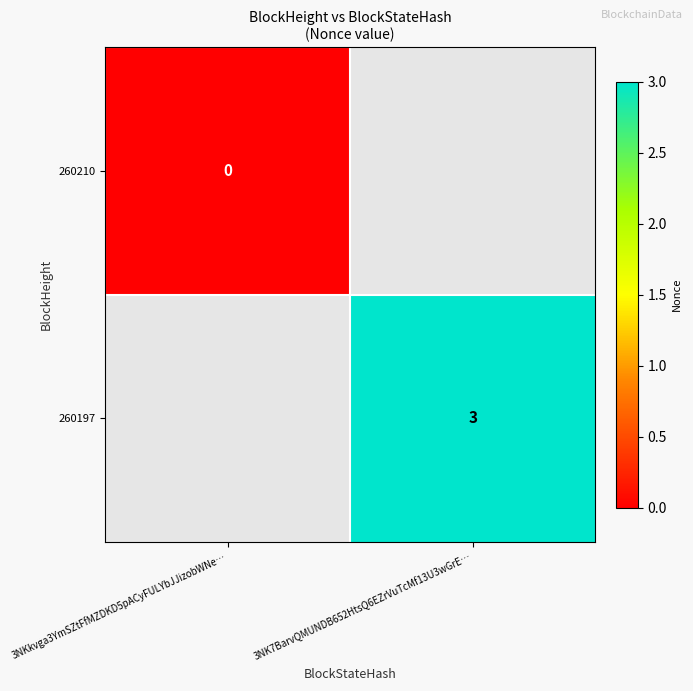

Rank the categories by 260197 value from lowest to highest.

3NKkvga3YmSZtFfMZDKD5pACyFULYbJJizobWNe…, 3NK7BarvQMUNDB652HtsQ6EZrVuTcMf13U3wGrE…